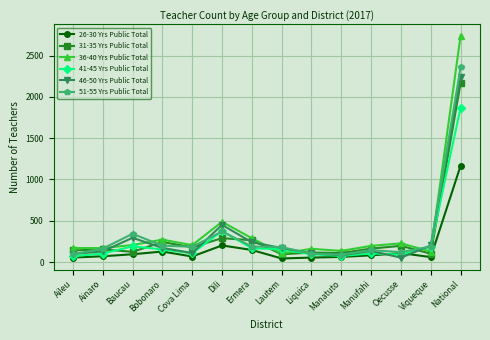

What is the value of the 26-30 Yrs Public Total point at the 6th from the left?

201